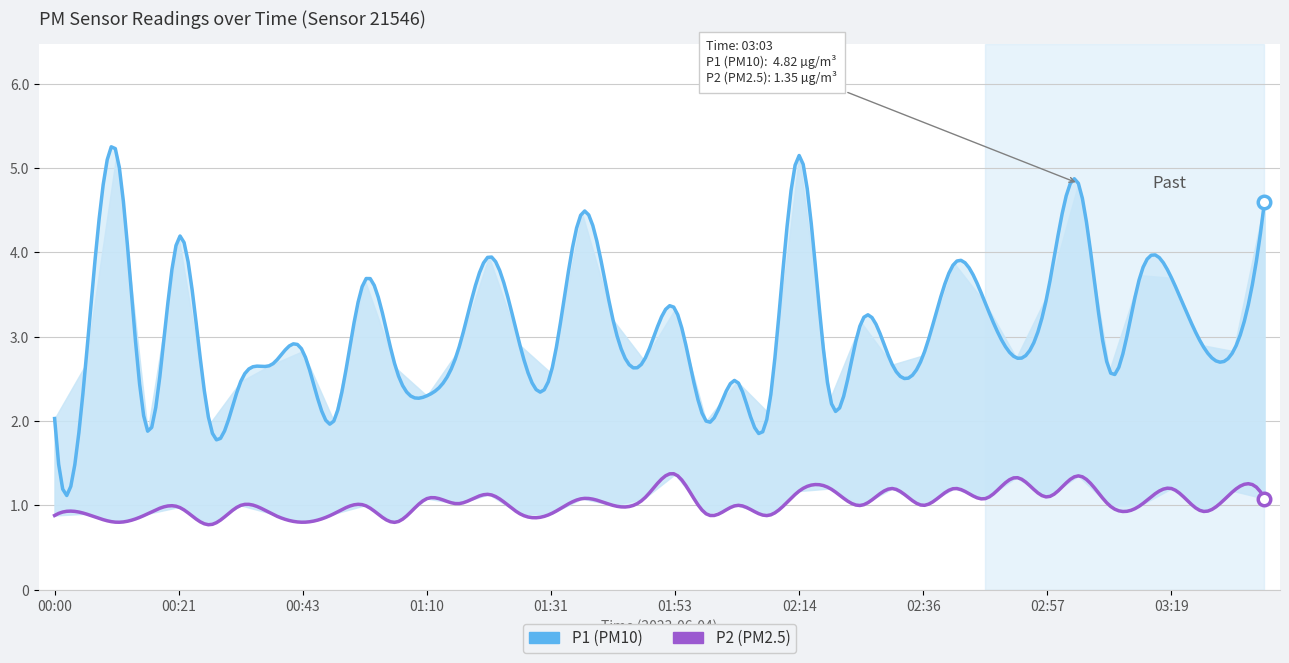

What position from the right is 00:53?

30